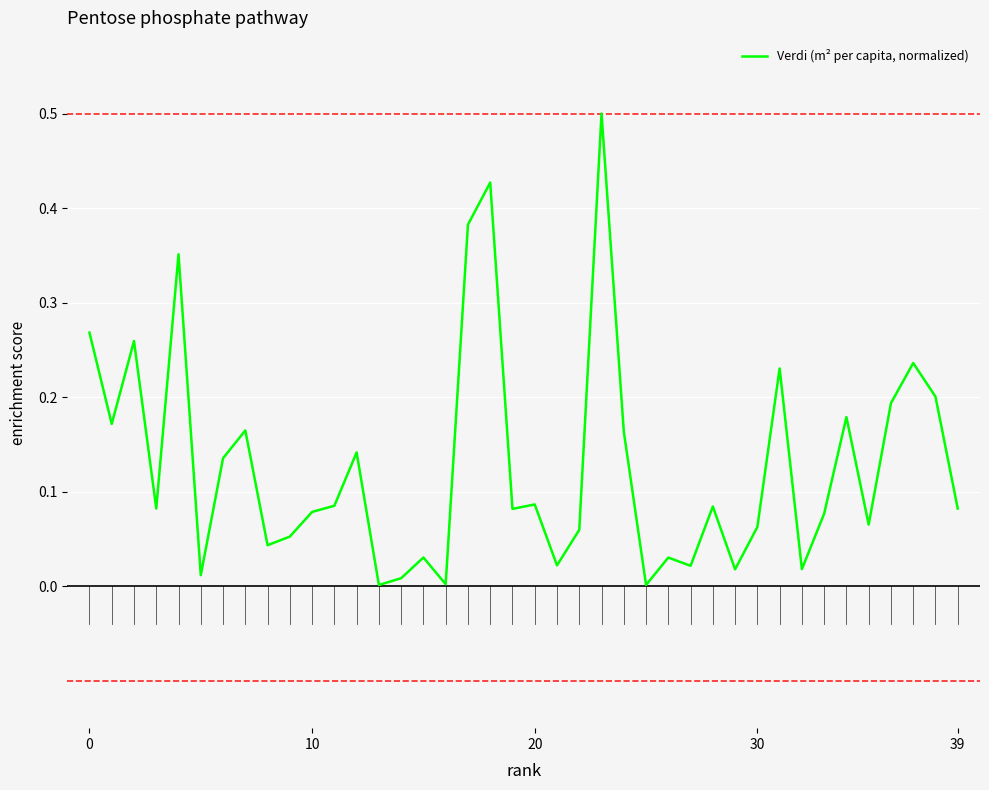

What is the difference between the maximum and minimum values?

0.5